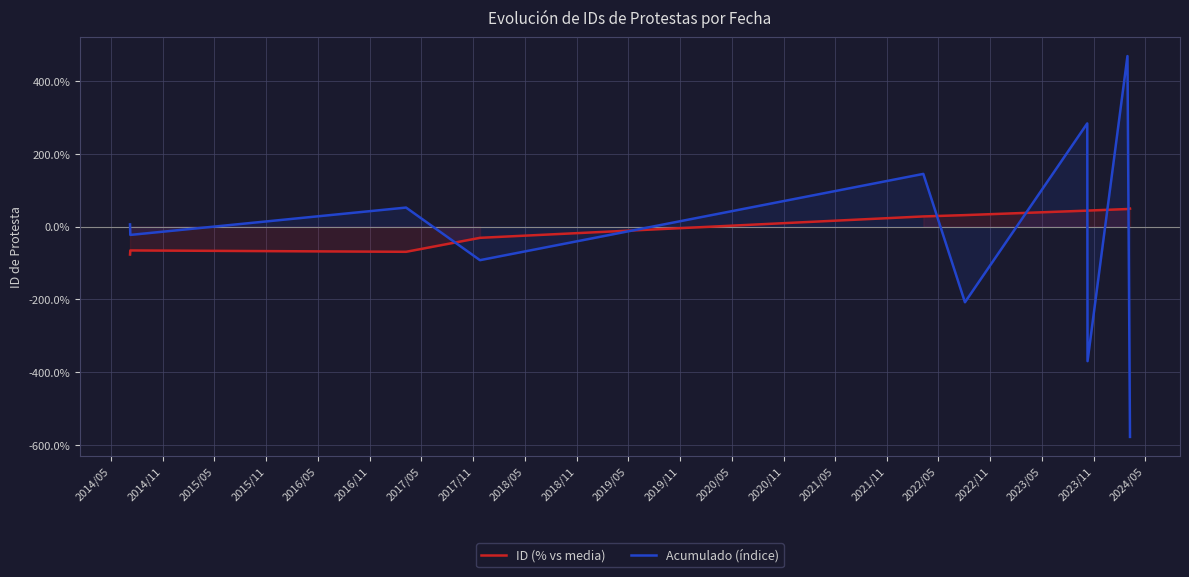

After their last crossing, which series has the higher values: ID (% vs media) or Acumulado (índice)?

ID (% vs media)